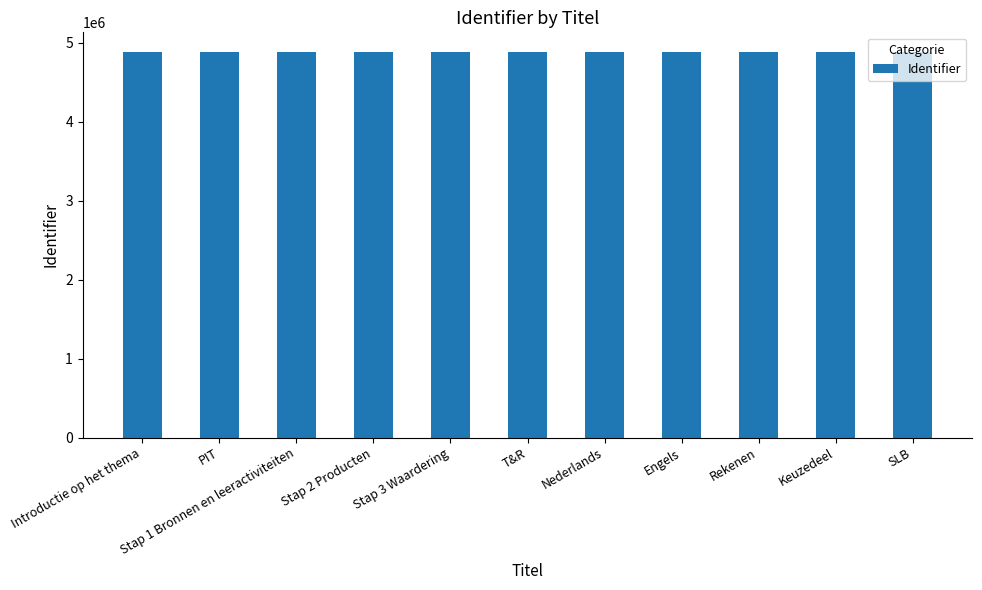

Read the value at T&R.

4890639